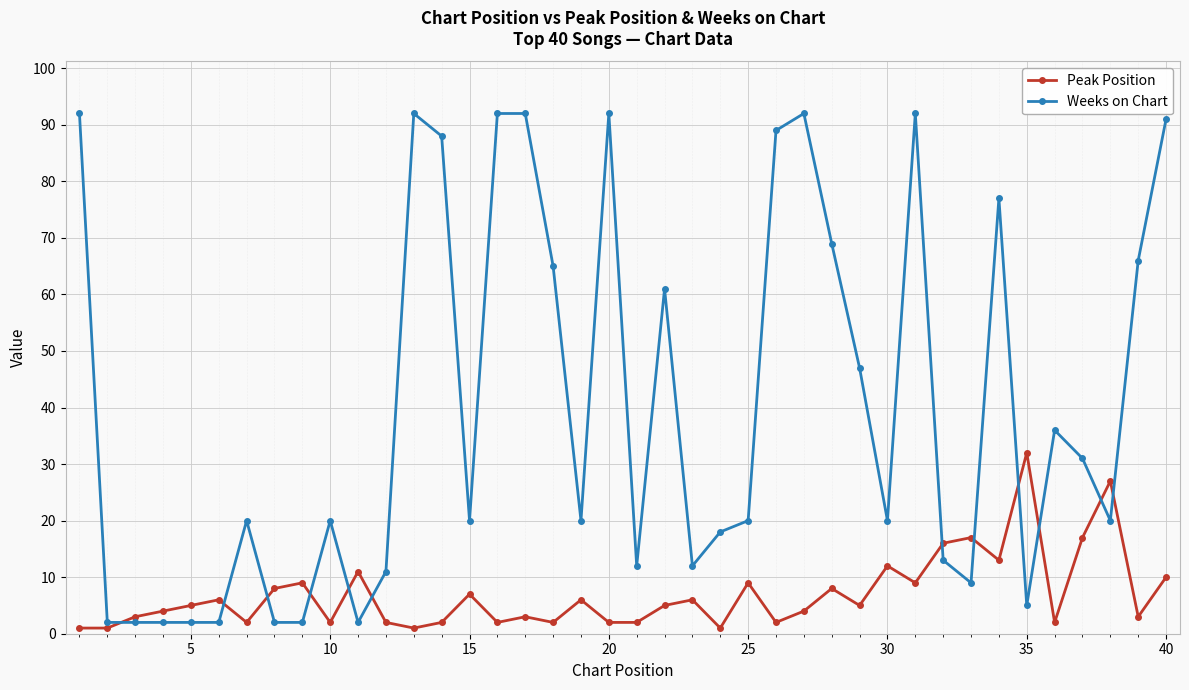

Rank the series by their maximum value, from highest to lowest.

Weeks on Chart, Peak Position